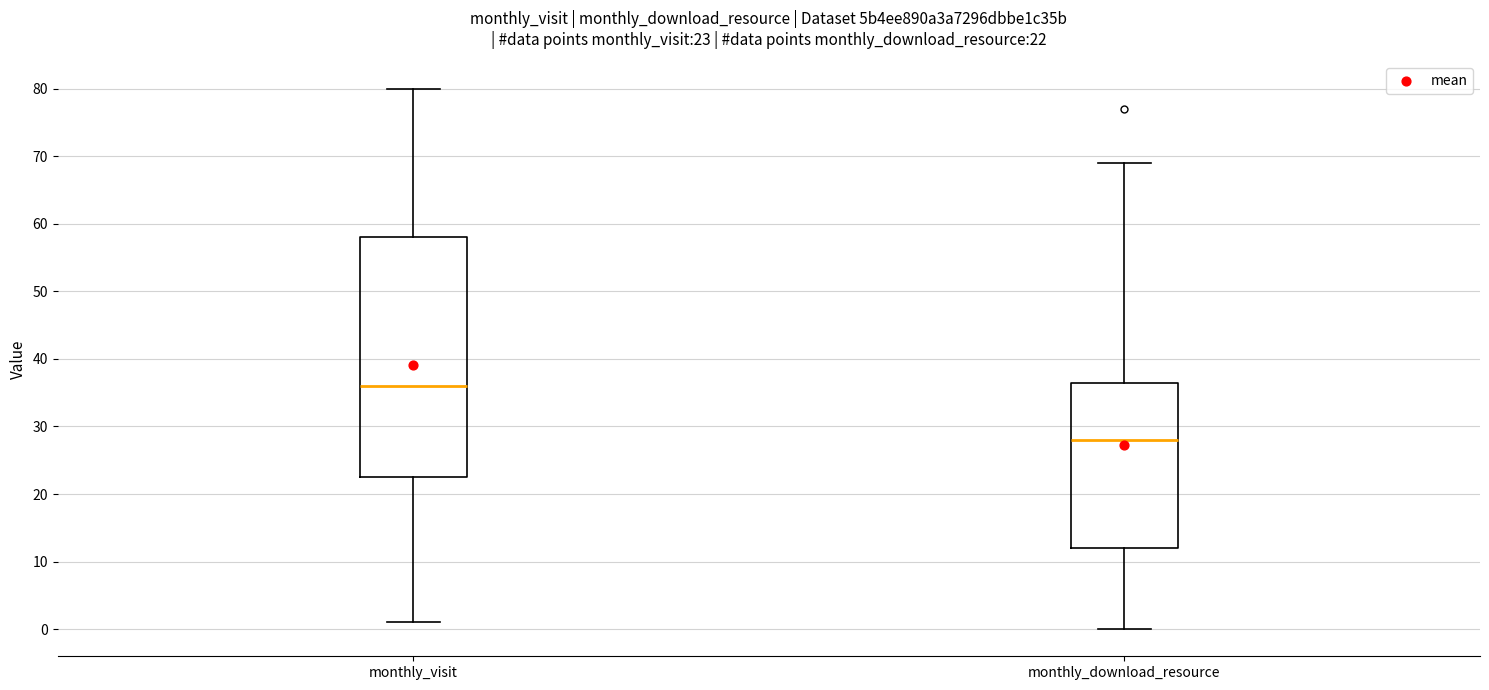

Which box is the tallest, from its lower edge to its upper edge?

monthly_visit